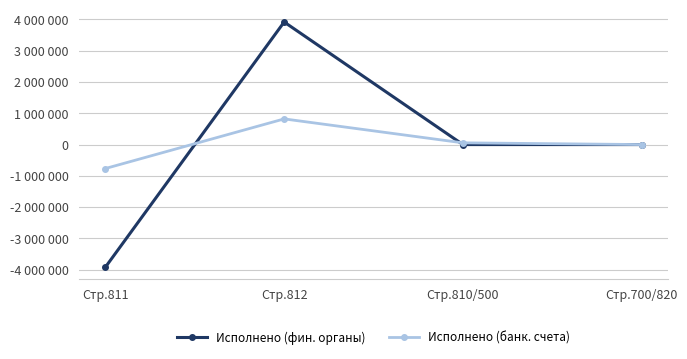

Read the Исполнено (банк. счета) value at Стр.812.

820666.9